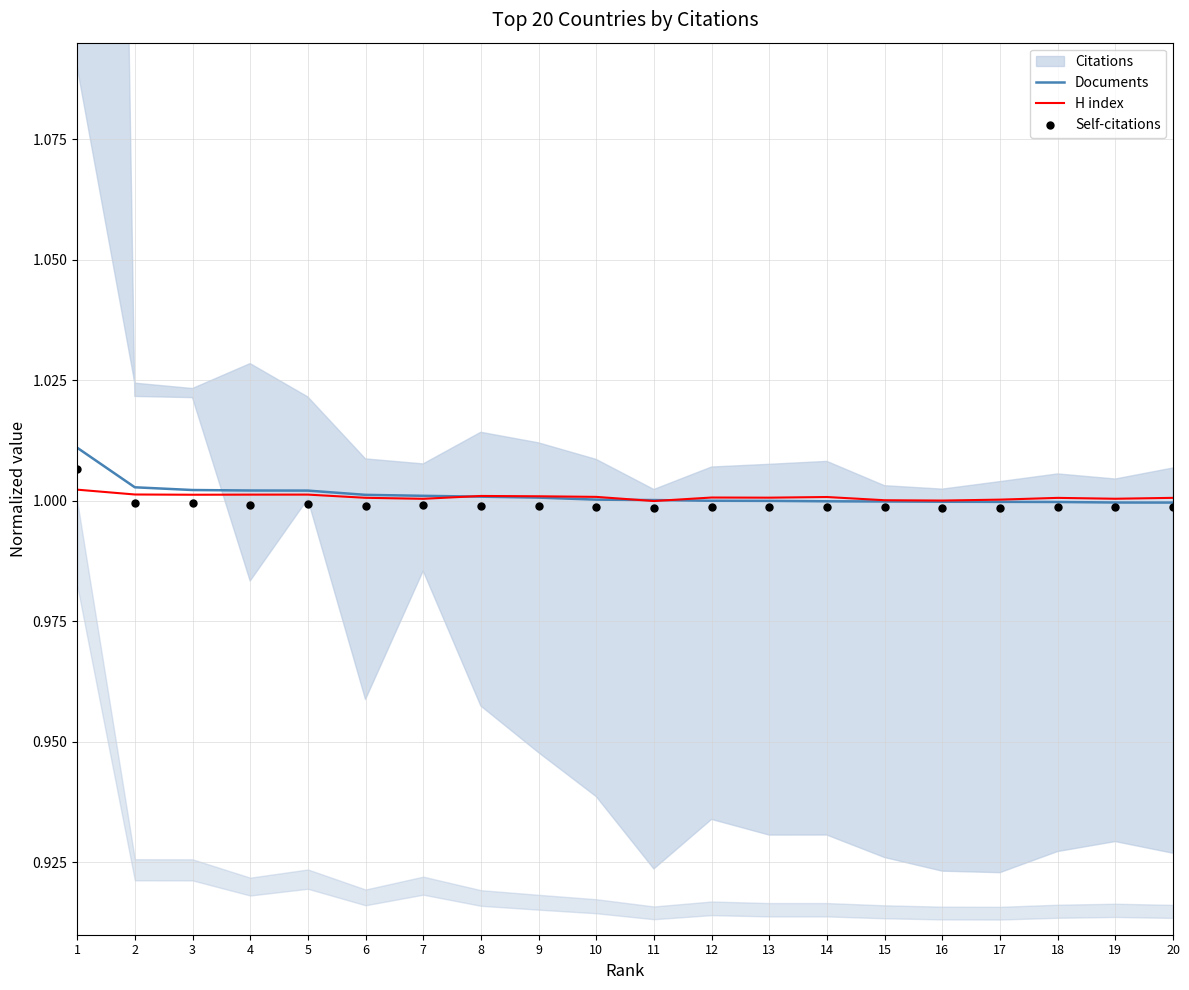

True or false: H index has a value of 1.0 at 8.

True